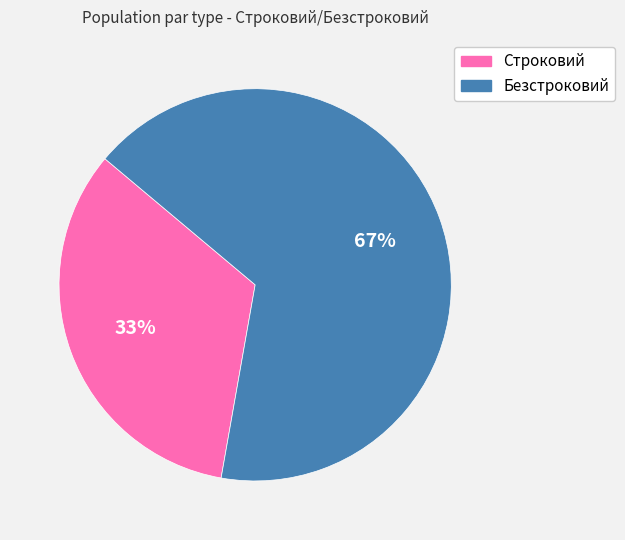

What is the ratio of the value at Безстроковий to the value at Строковий?

2.0